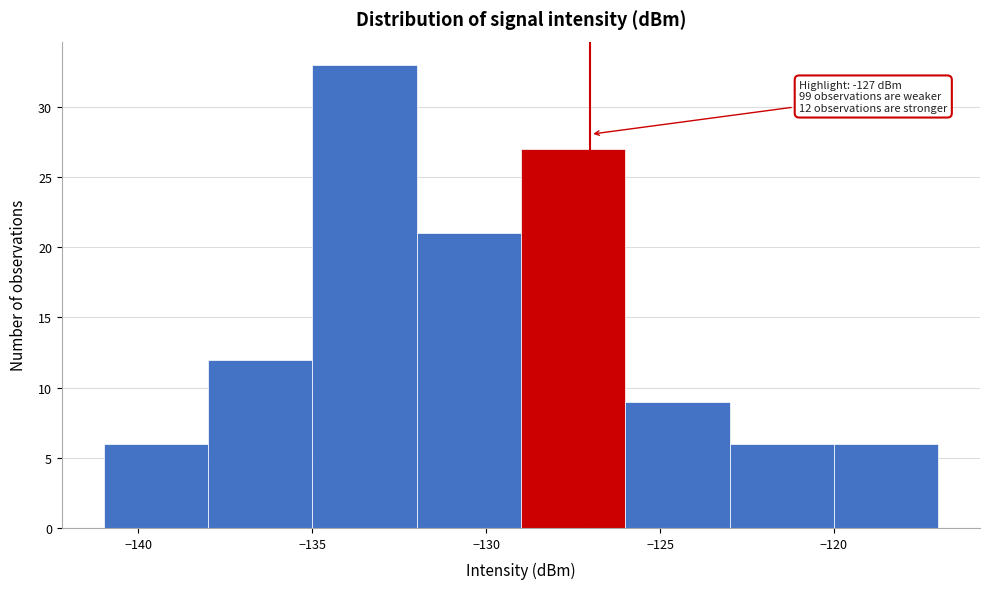

Over which range of the x-axis is the bar tallest?

-135 to -132